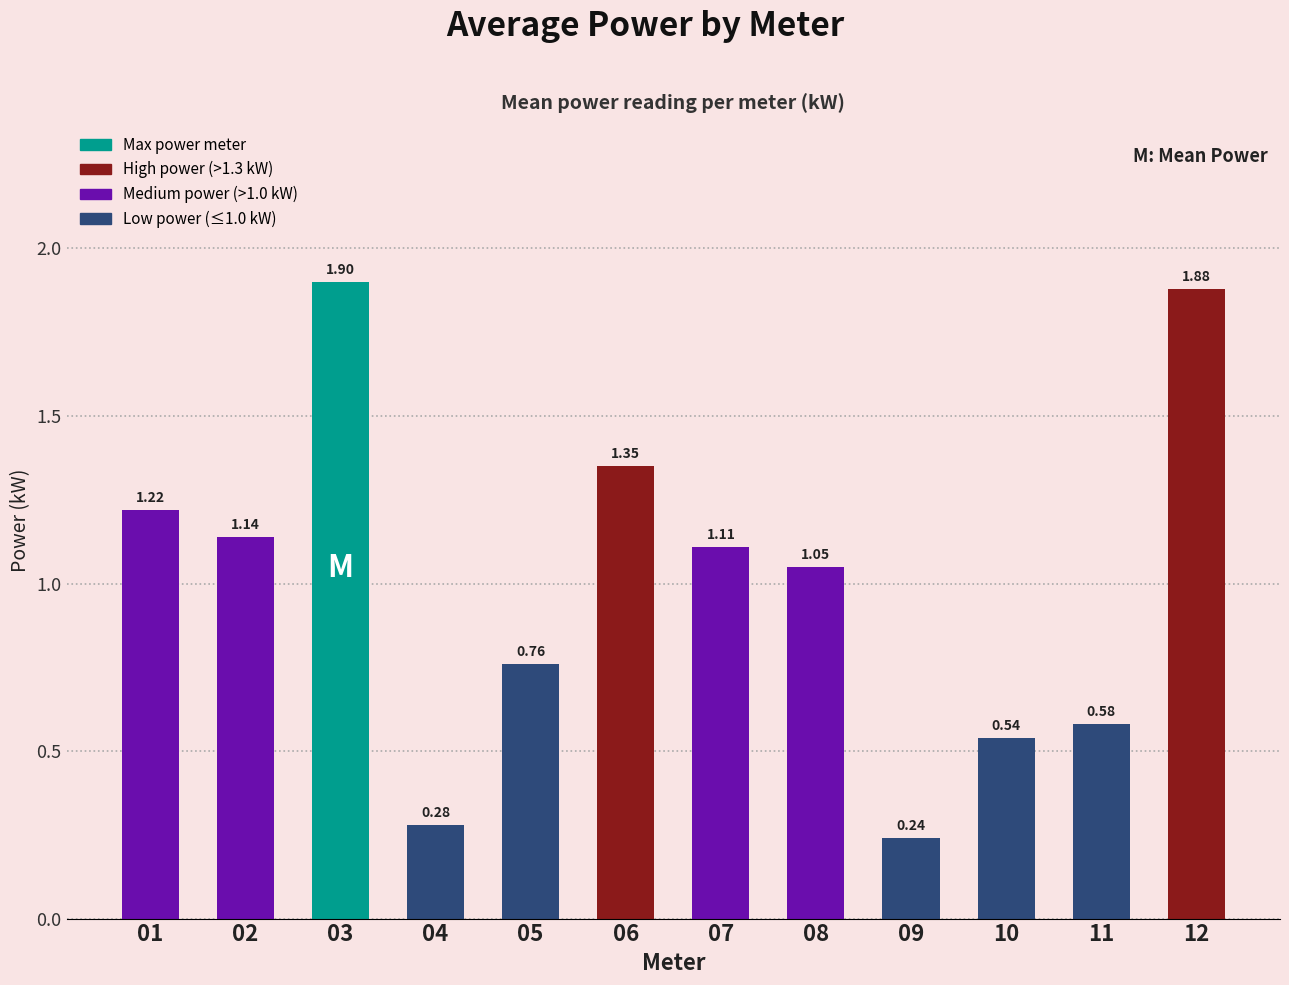

At which category does the chart reach its minimum across all series?

09